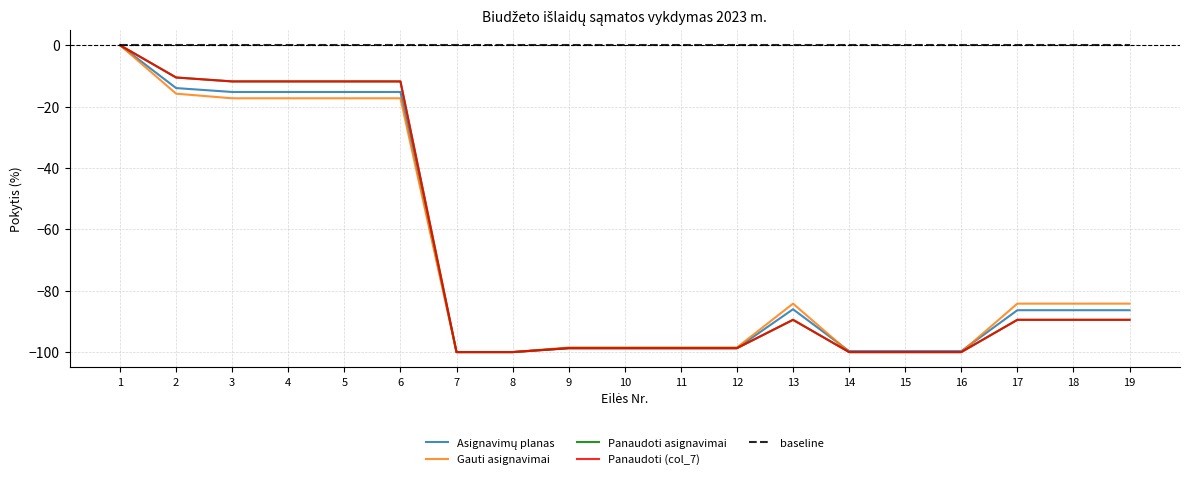

The value of Panaudoti asignavimai at 19 is -89.5. True or false?

True